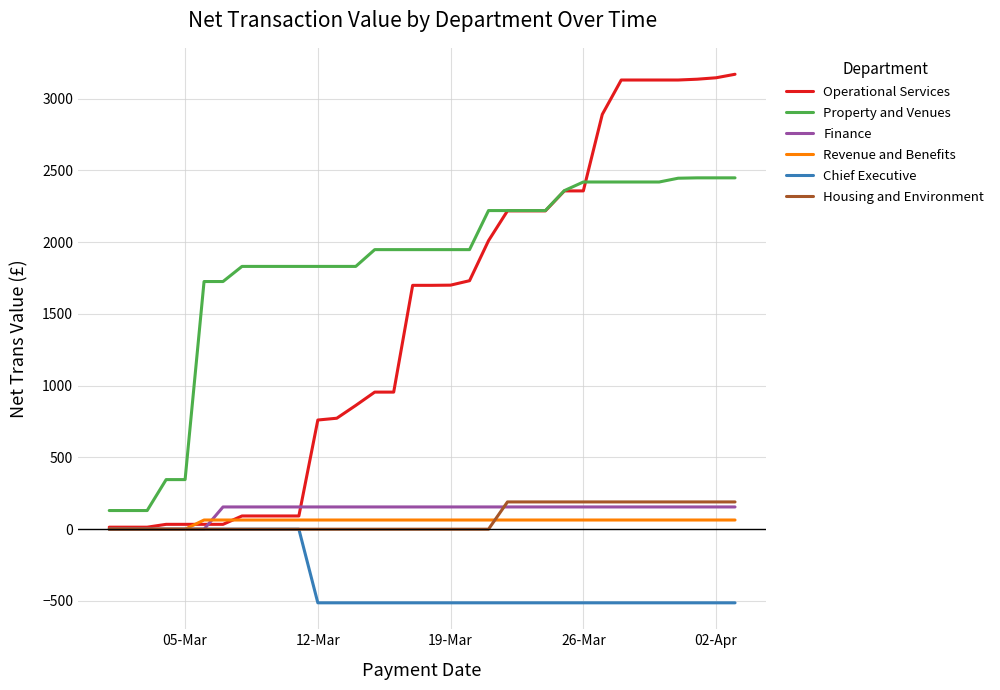

What is the average value of the Chief Executive series?

-347.0